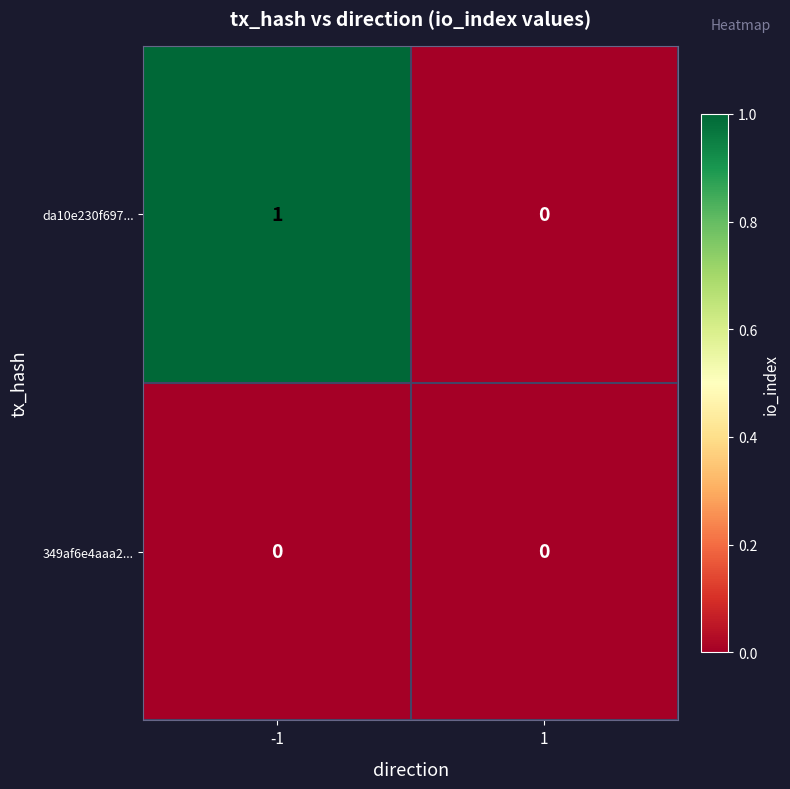

Which series changed the most between -1 and 1?

da10e230f697...